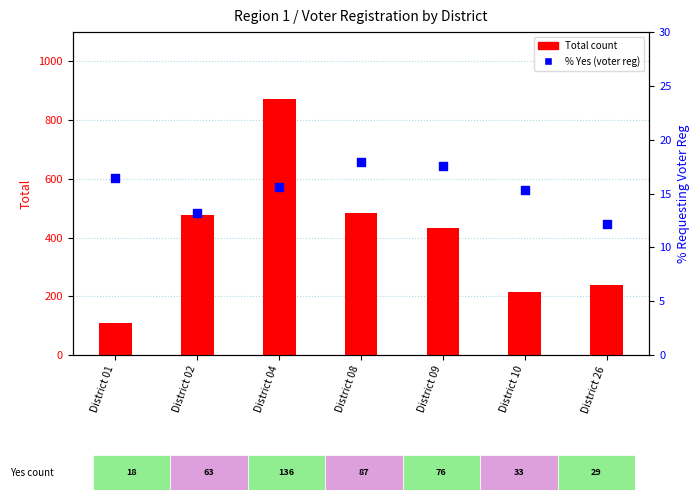

What is the total value across all series at District 01?

126.4